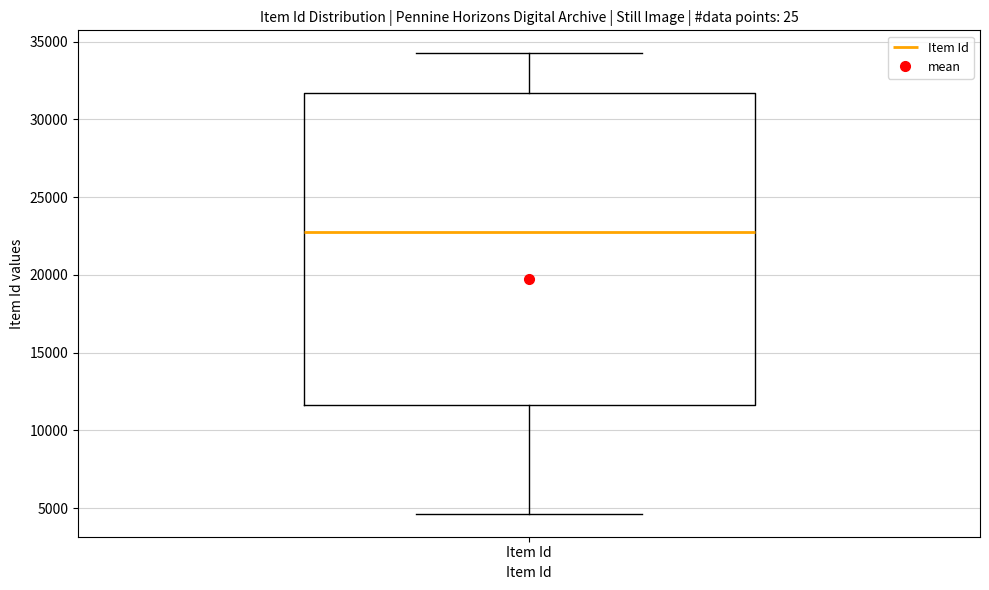

Where is the lower edge of the box for Item Id on the y-axis? The values are not printed on the chart, so give them approximately, as read against the axis.

11500